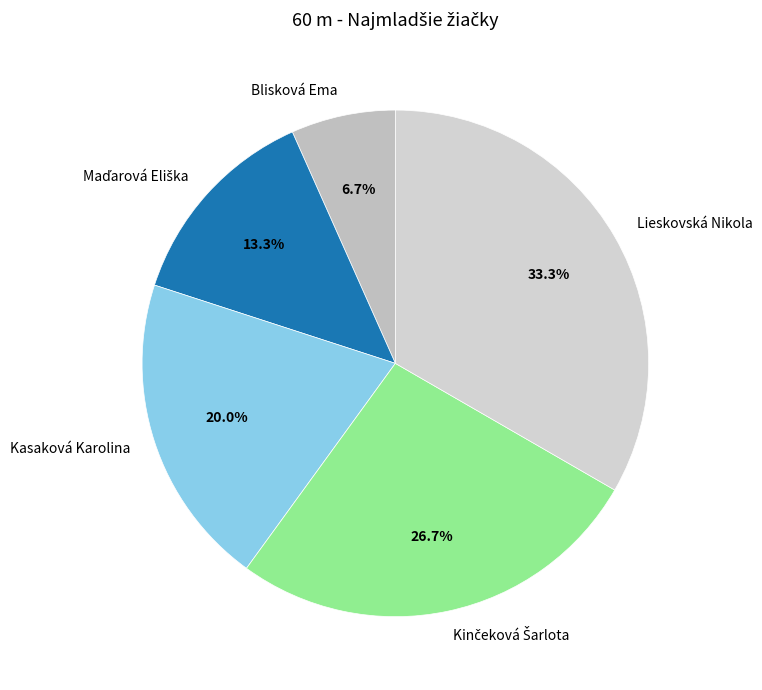

True or false: Lieskovská Nikola accounts for 41% of the total.

False